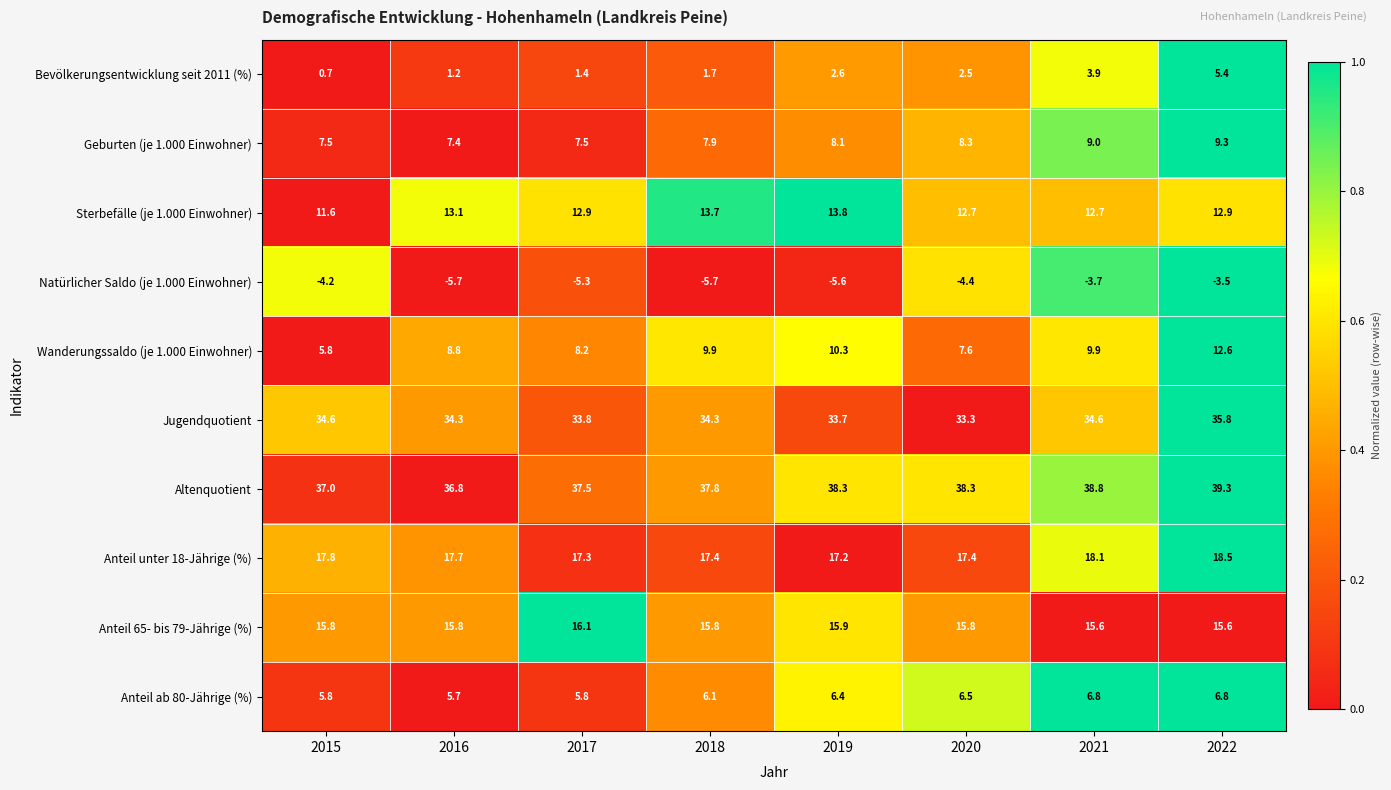

At which category is the sum across all series the highest?

2022